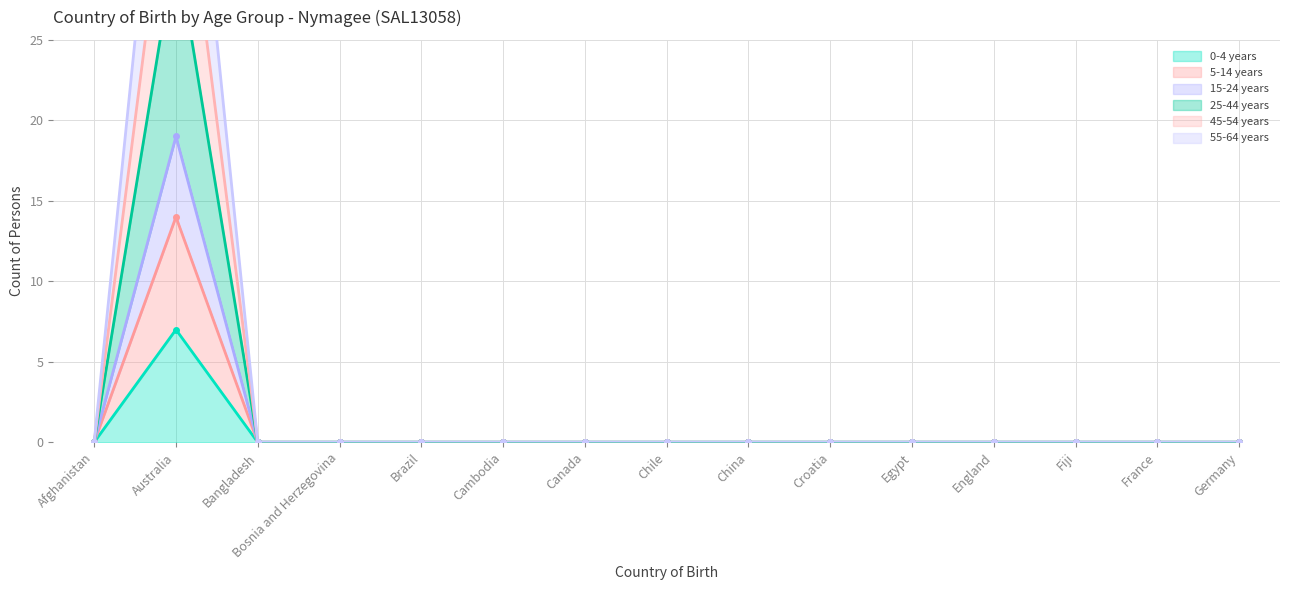

The value of 0-4 years at Brazil is 0. True or false?

True